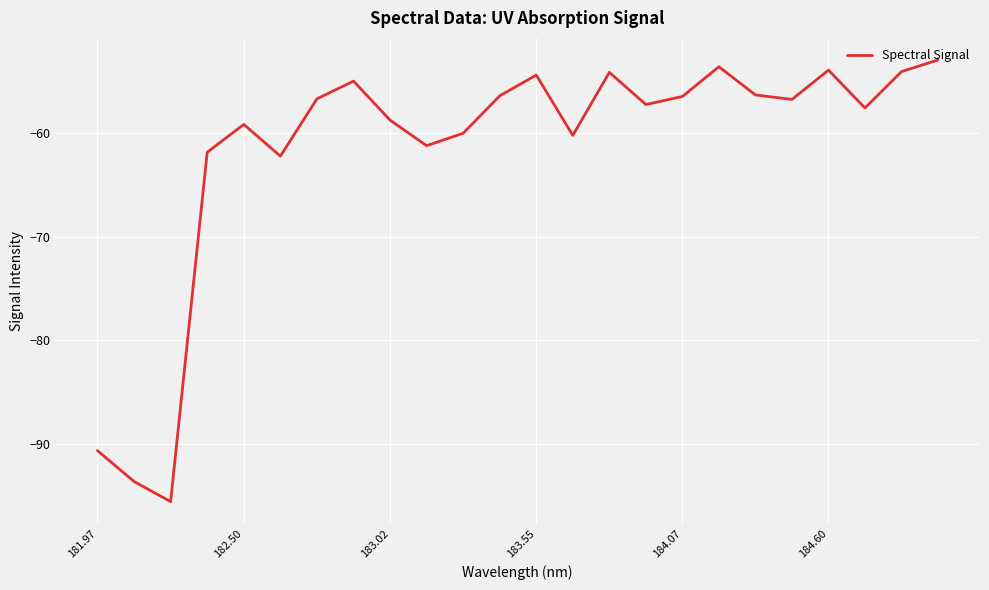

What is the minimum value shown in the chart?

-95.6